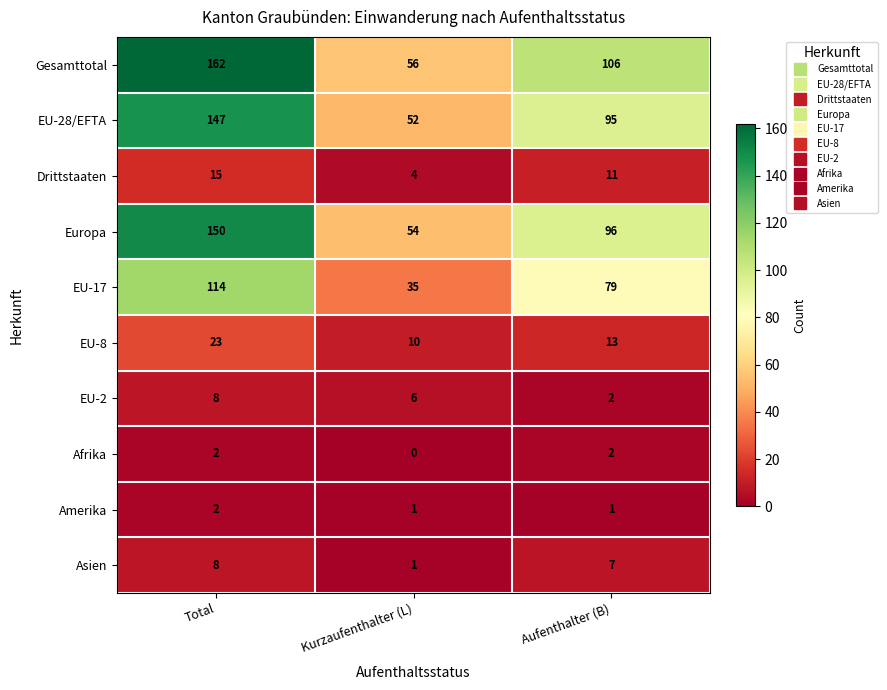

What value does the EU-28/EFTA series have at Aufenthalter (B)?

95